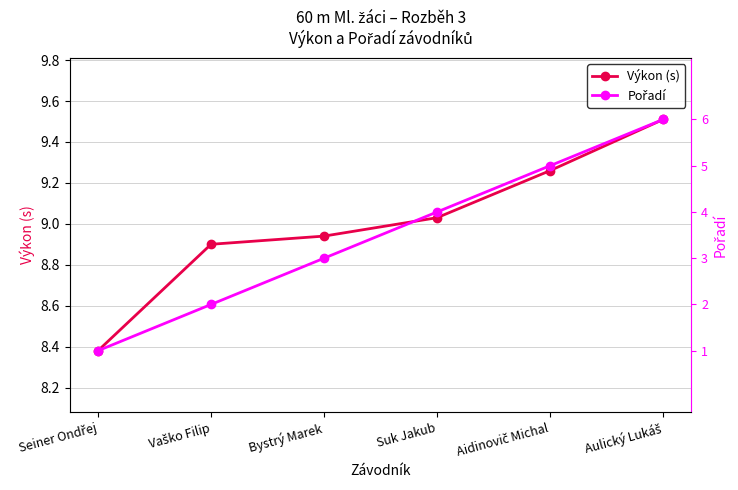

Which category has the highest value across all series?

Aulický Lukáš